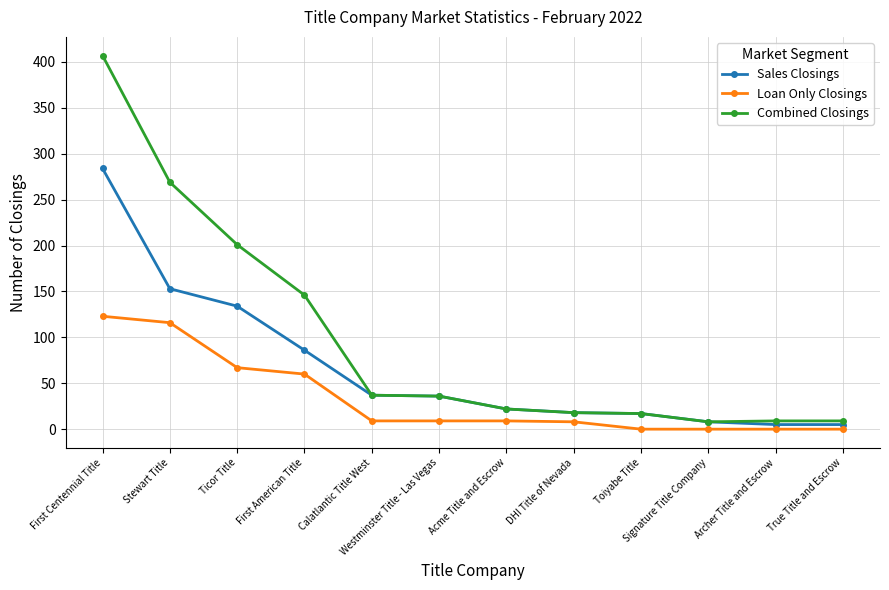

How many data points in Combined Closings are less than 36?

6